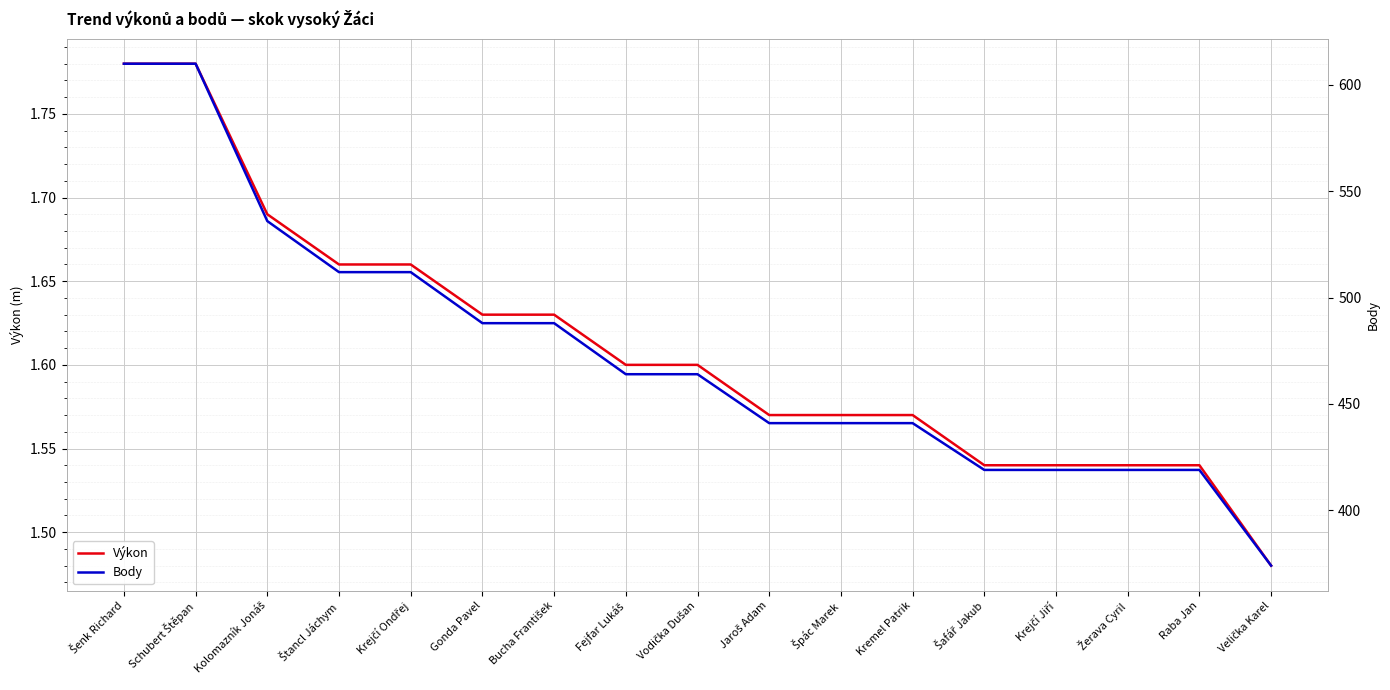

Rank the series by their maximum value, from lowest to highest.

Výkon, Body